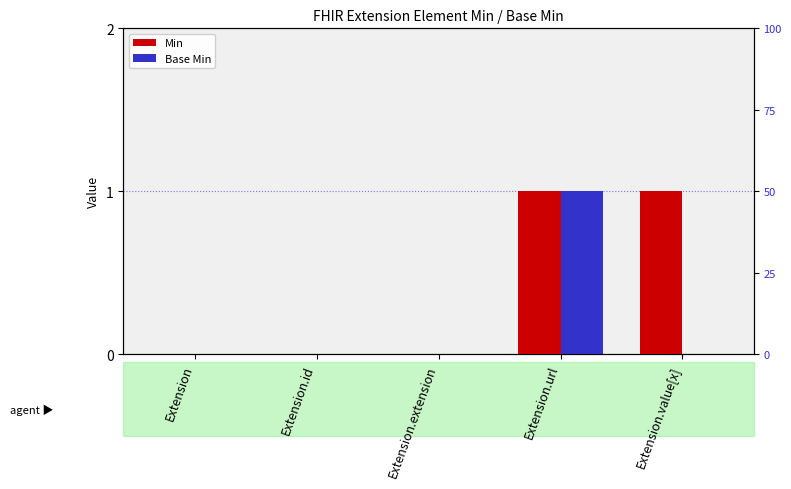

What is the difference between the maximum and minimum values in the Min series?

1